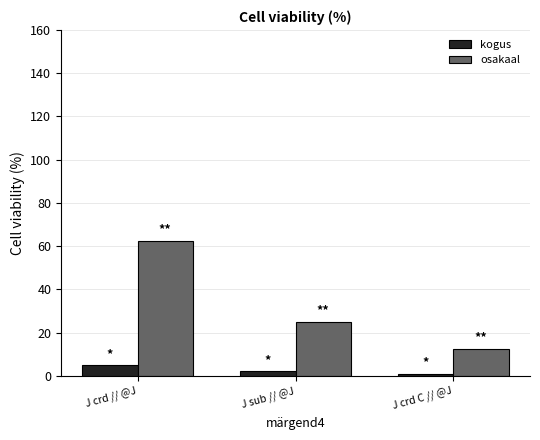

Is the value of kogus at J crd // @J greater than the value of osakaal at J sub // @J?

No